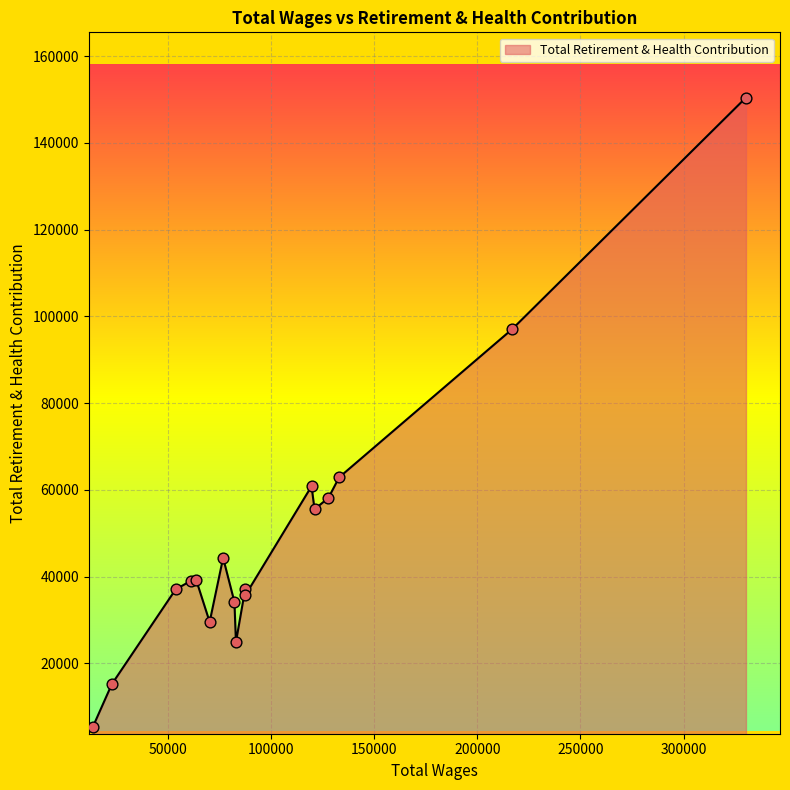

What is the smallest value displayed?

5370